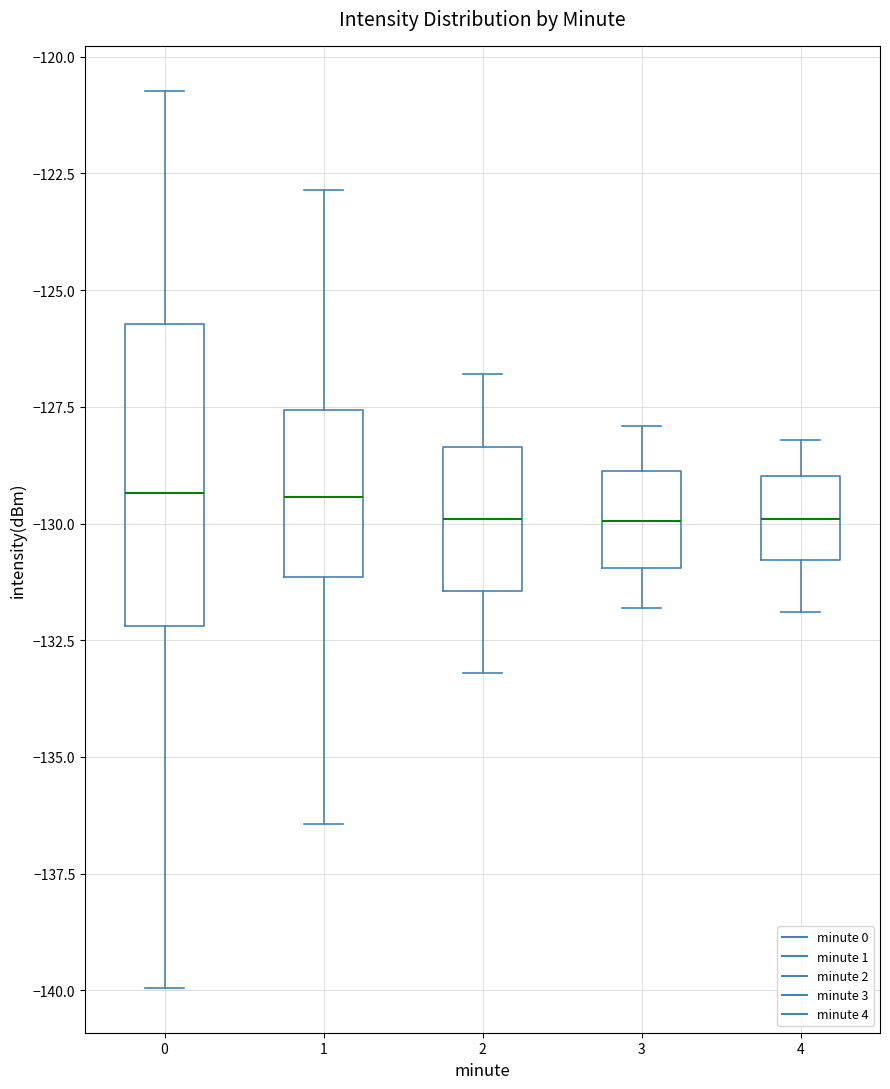

Comparing the boxes themselves (not the whiskers), which one is the tallest?

0